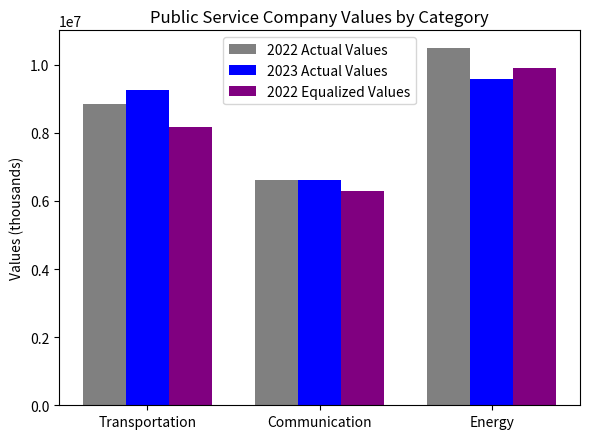

Reading left to right, extract all data points from this chart.

2022 Actual Values: Transportation=8862197.4	Communication=6614231.7	Energy=10487923.0
2023 Actual Values: Transportation=9270036.8	Communication=6609049.6	Energy=9589140.8
2022 Equalized Values: Transportation=8171246.4	Communication=6284701.3	Energy=9907731.6